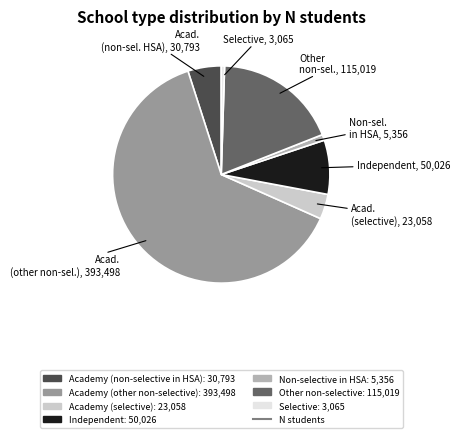

Is there a majority slice in this chart?

Yes